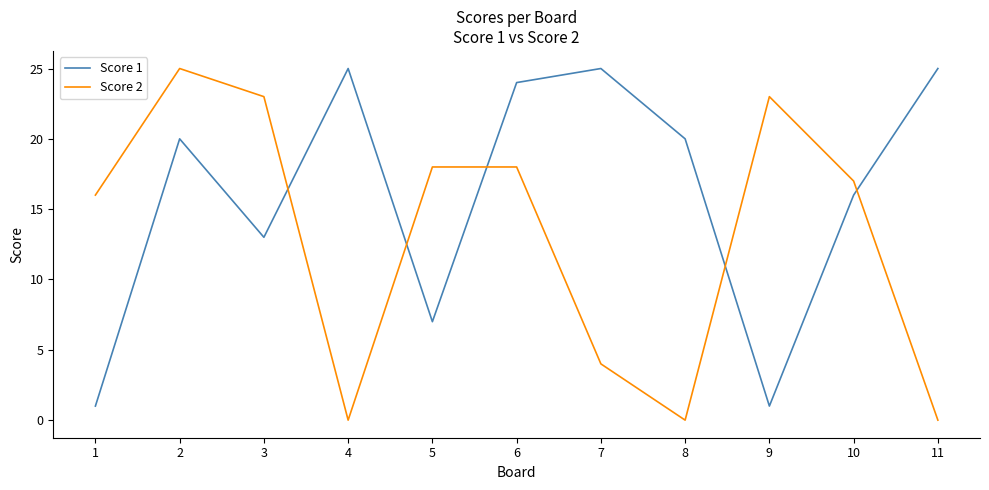

Rank the series at 6 from highest to lowest value.

Score 1, Score 2